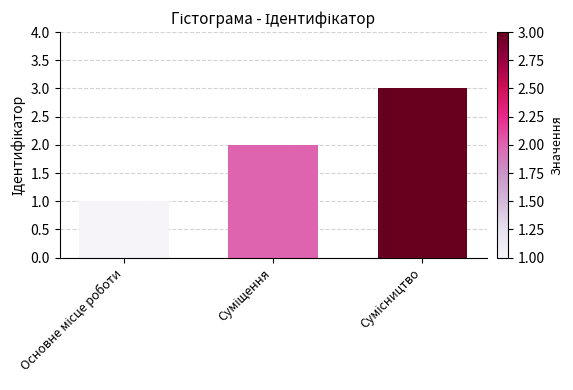

What is the smallest value displayed?

1